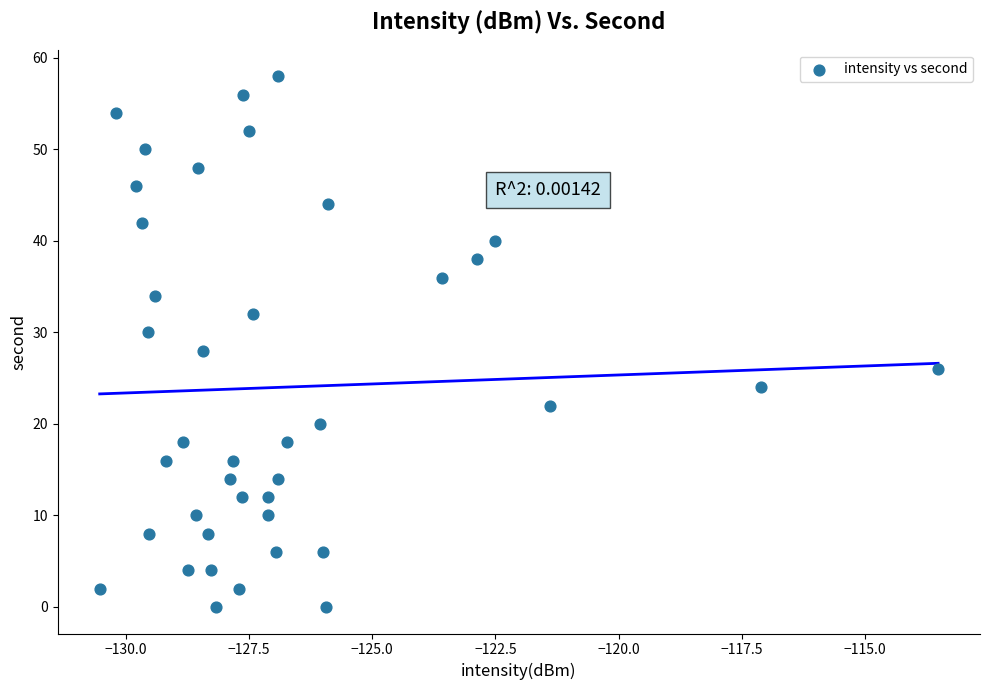

What is the range of Y values (max minus min)?

58